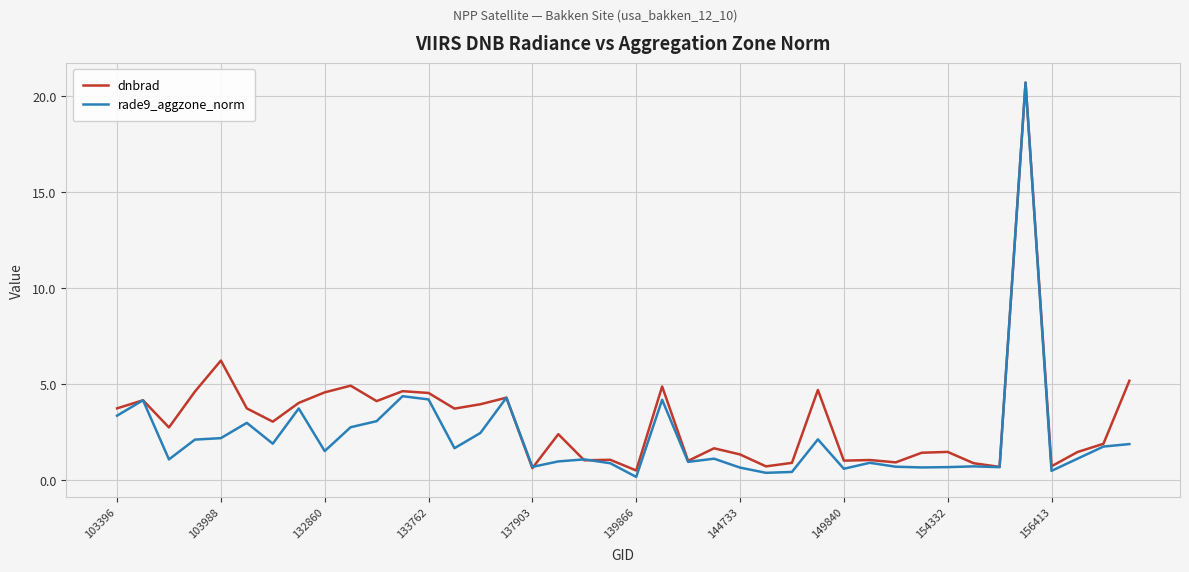

Which series has the largest range (max minus min)?

rade9_aggzone_norm